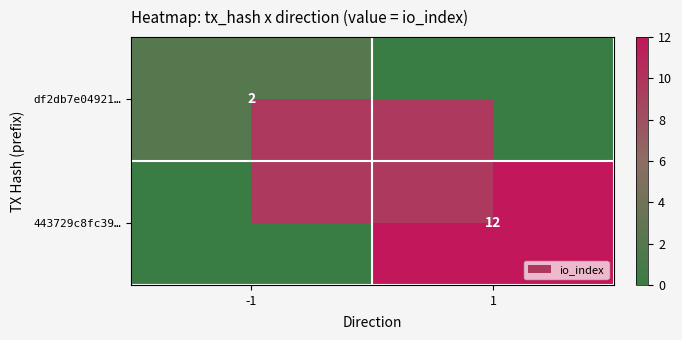

What is the difference between the maximum and minimum values in the 443729c8fc39… series?

12